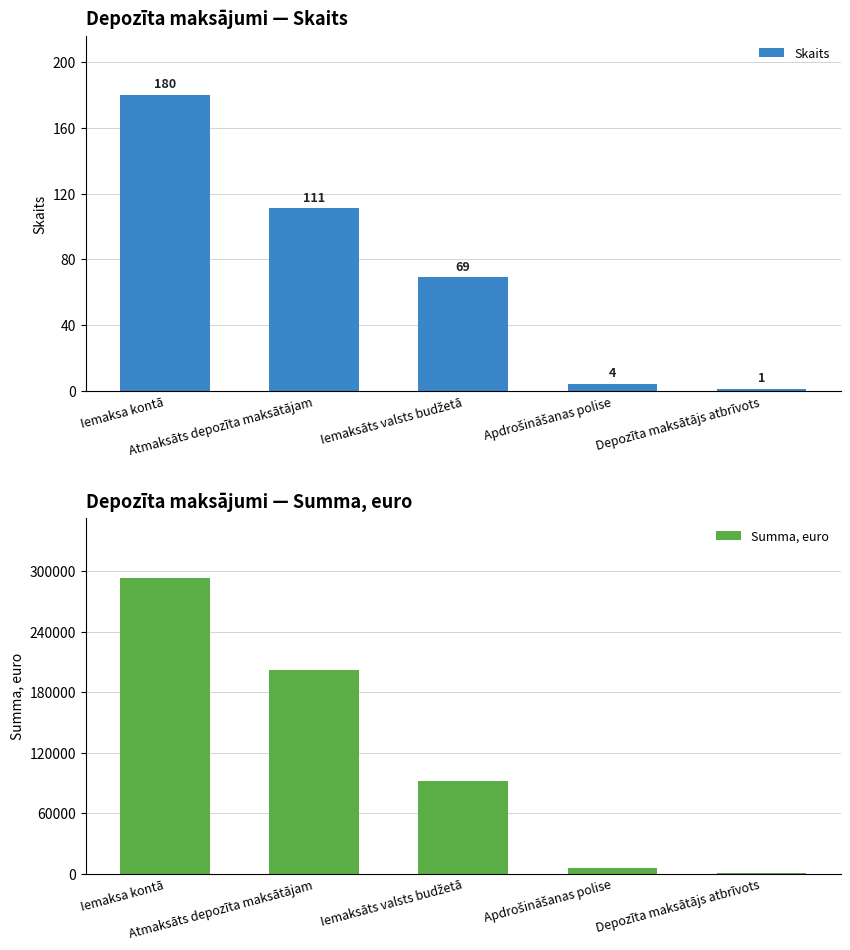

Reading left to right, what are all the values shown in this chart?

Skaits: 180.0	111.0	69.0	4.0	1.0
Summa, euro: 293570.7	202131.5	91439.1	5910.0	840.0